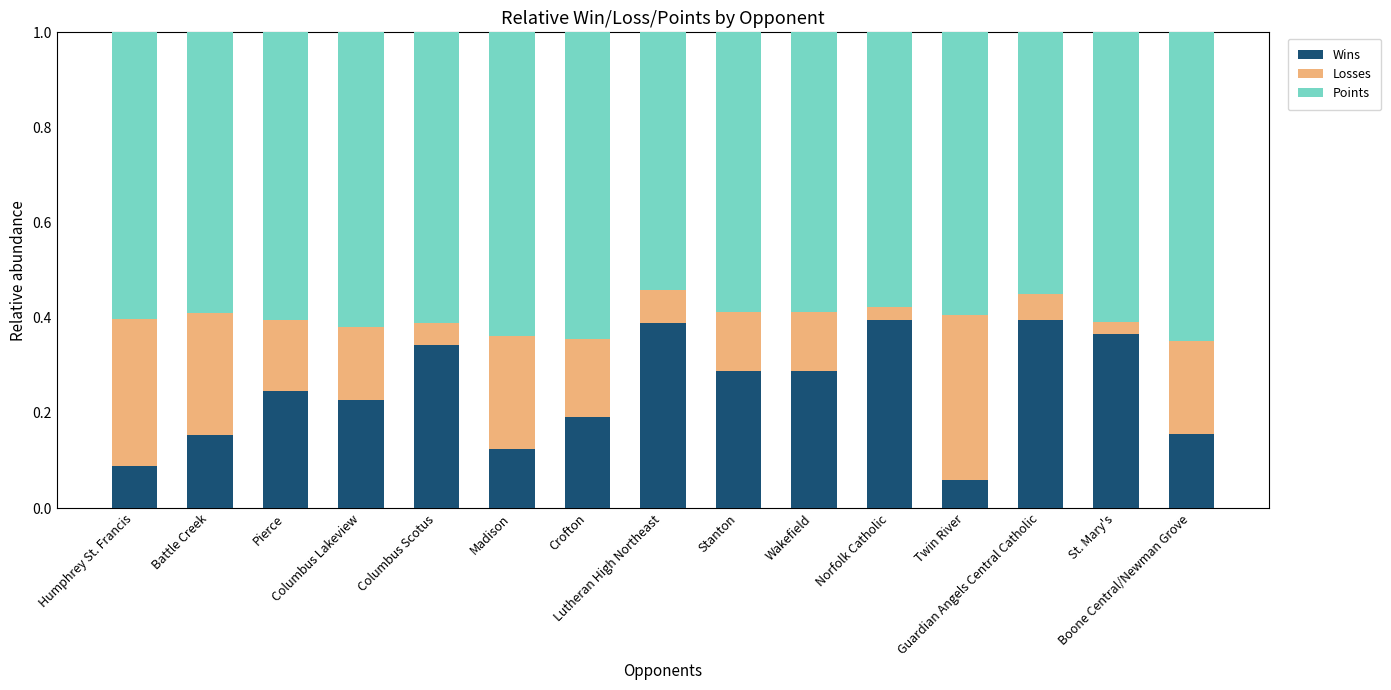

How many Wins values are between 0 and 1?

15